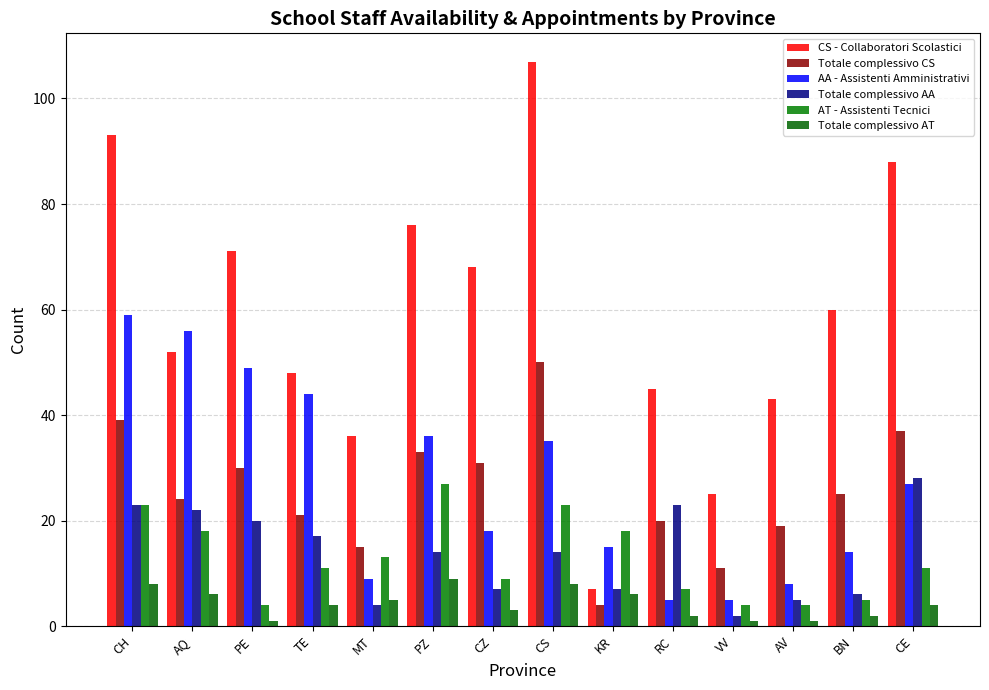

Between CS and KR, which is larger?

CS